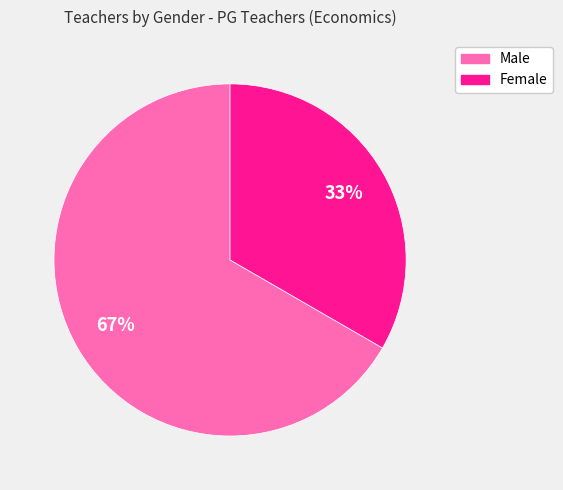

Is the sum of Female and Male greater than half?

Yes